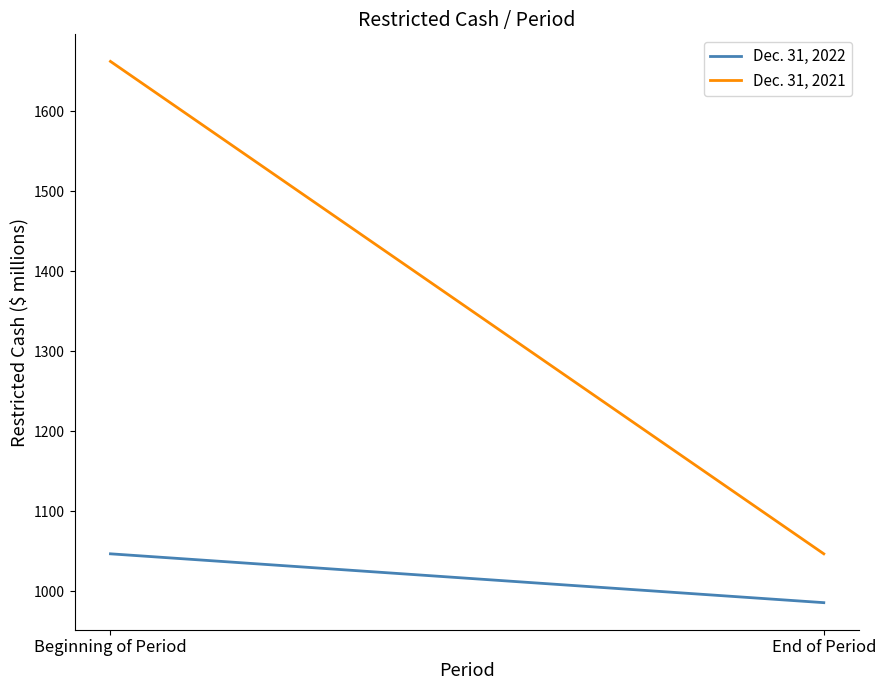

Which series has the largest total across all categories?

Dec. 31, 2021